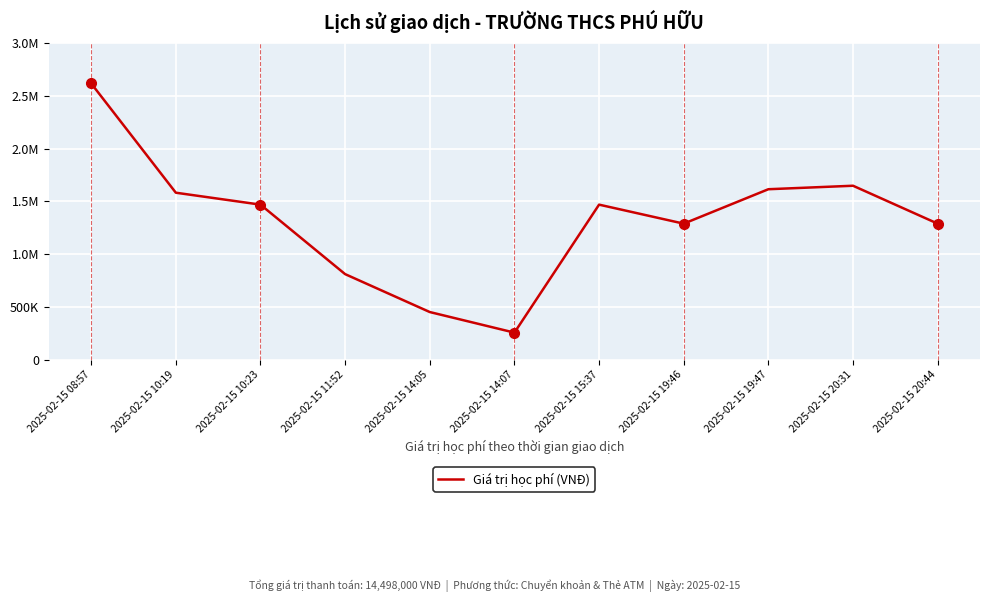

True or false: there are more than 2 points higher than both neighbors.

False